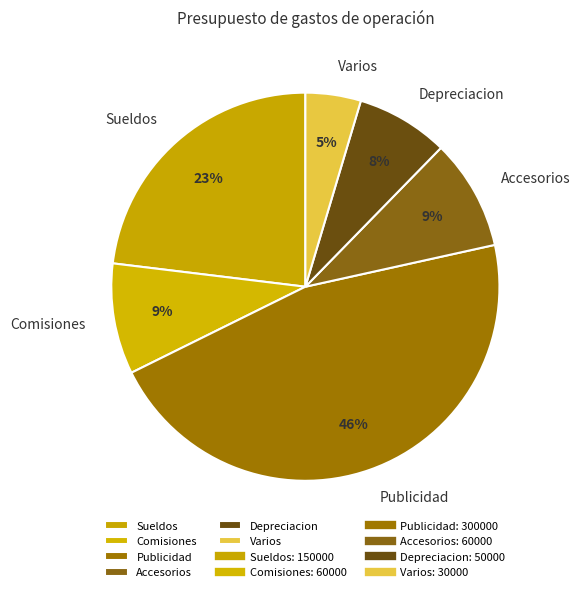

What percentage is the Publicidad slice, to the nearest percent?

46%